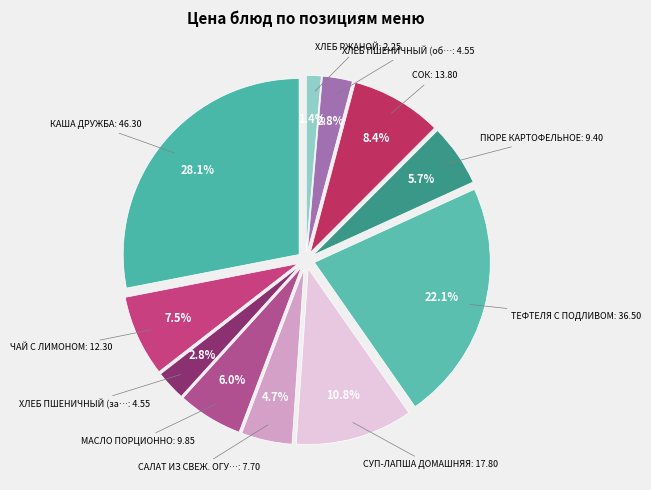

What is the change in value from ХЛЕБ ПШЕНИЧНЫЙ (завтрак) to МАСЛО ПОРЦИОННО?

+5.3